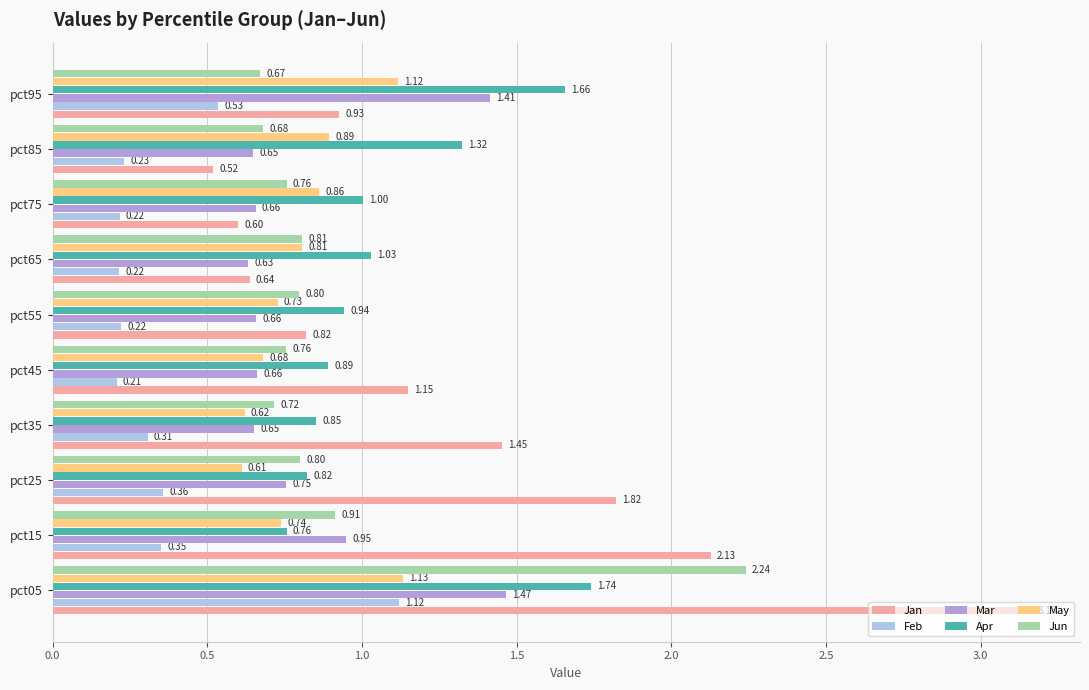

Which series has the largest range (max minus min)?

Jan